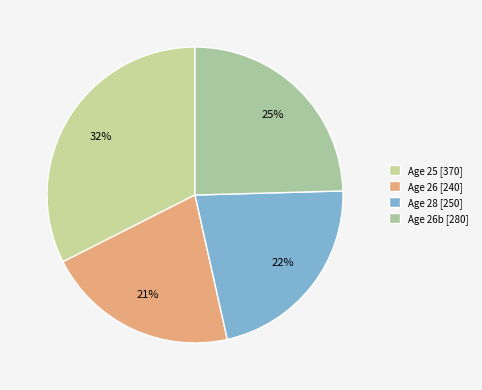

Which category has the smallest portion of the pie?

Age 26 [240]